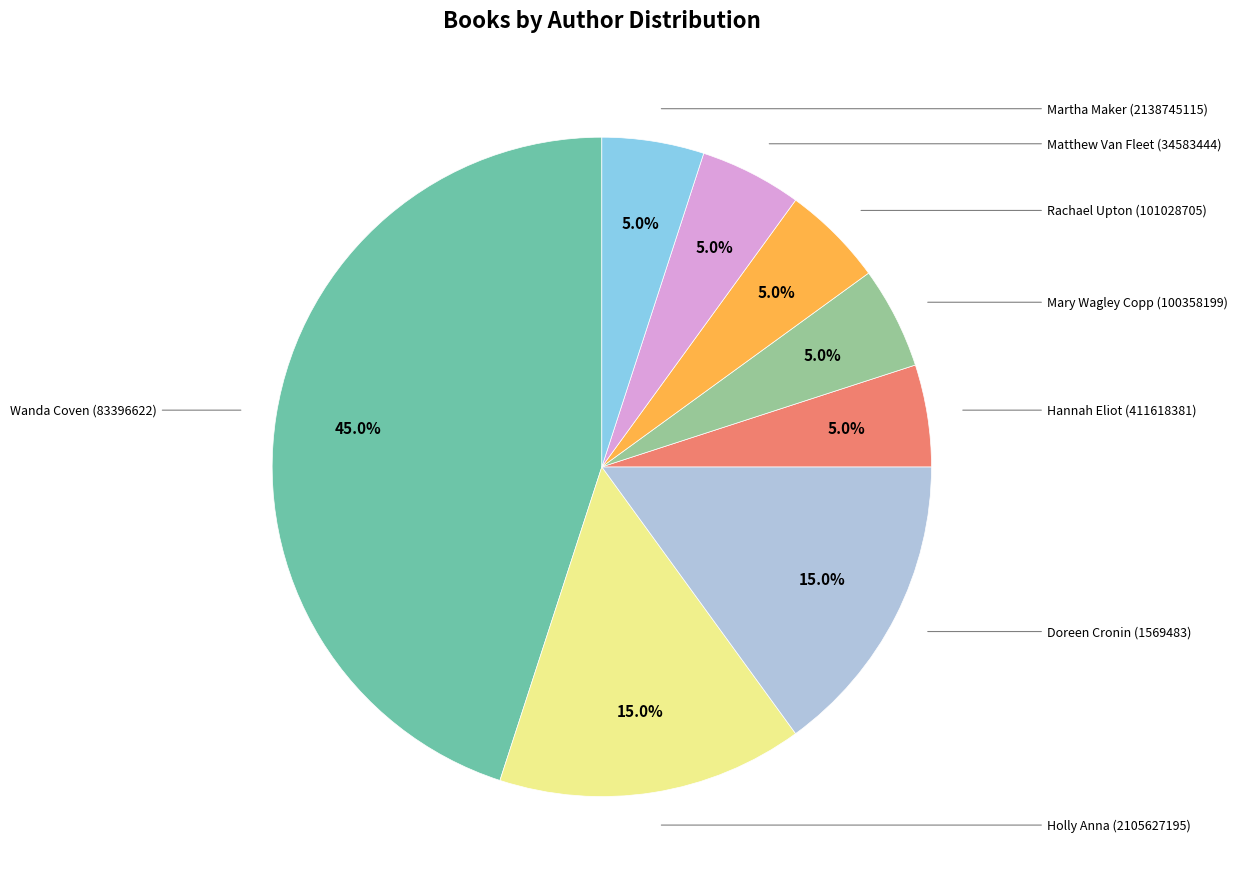

Is there any slice that represents more than half of the pie?

No